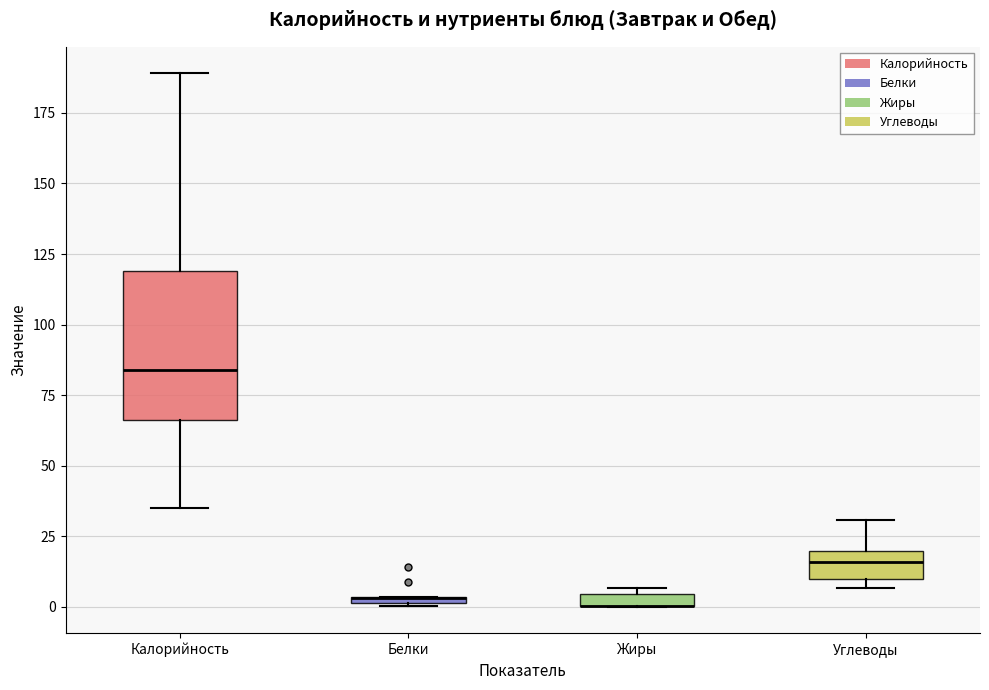

Where is the upper edge of the box for Углеводы on the y-axis? The values are not printed on the chart, so give them approximately, as read against the axis.

20